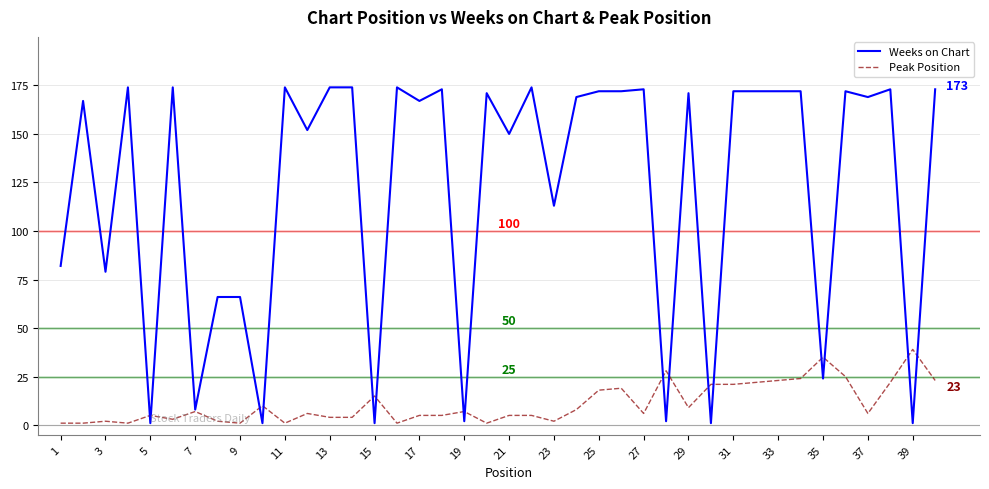

What are all the series names shown in the legend?

Weeks on Chart, Peak Position